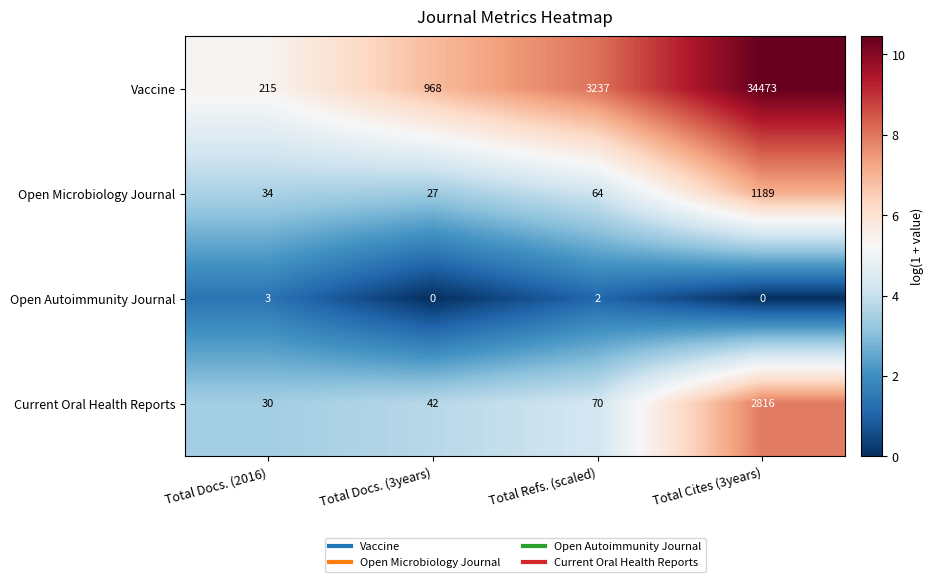

The Open Autoimmunity Journal series shows 1 at Total Docs. (2016). True or false?

False